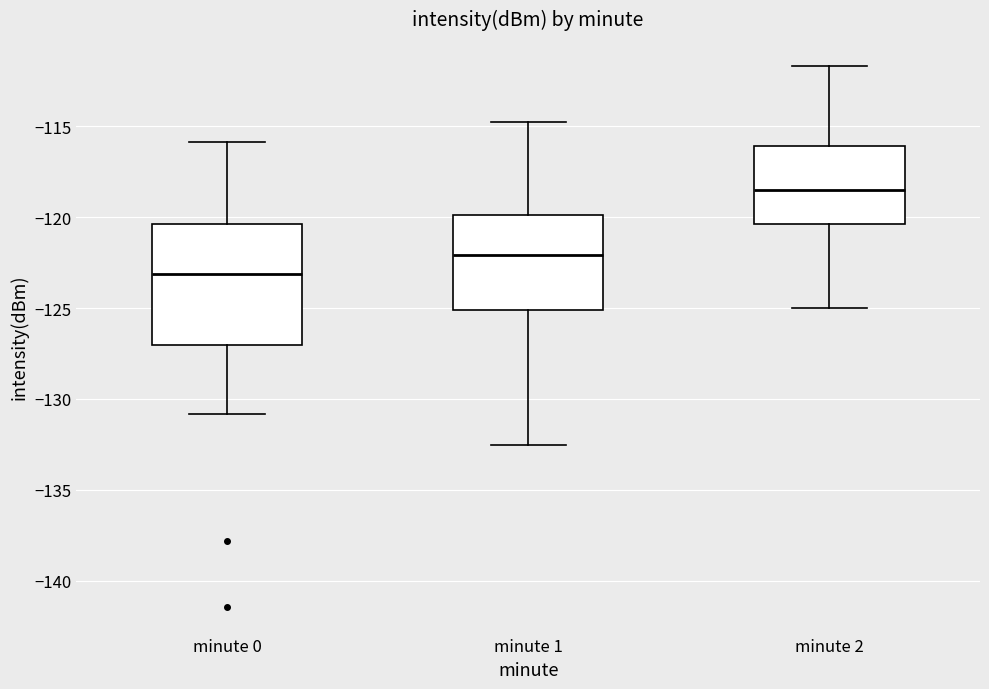

Which box is the tallest, from its lower edge to its upper edge?

minute 0